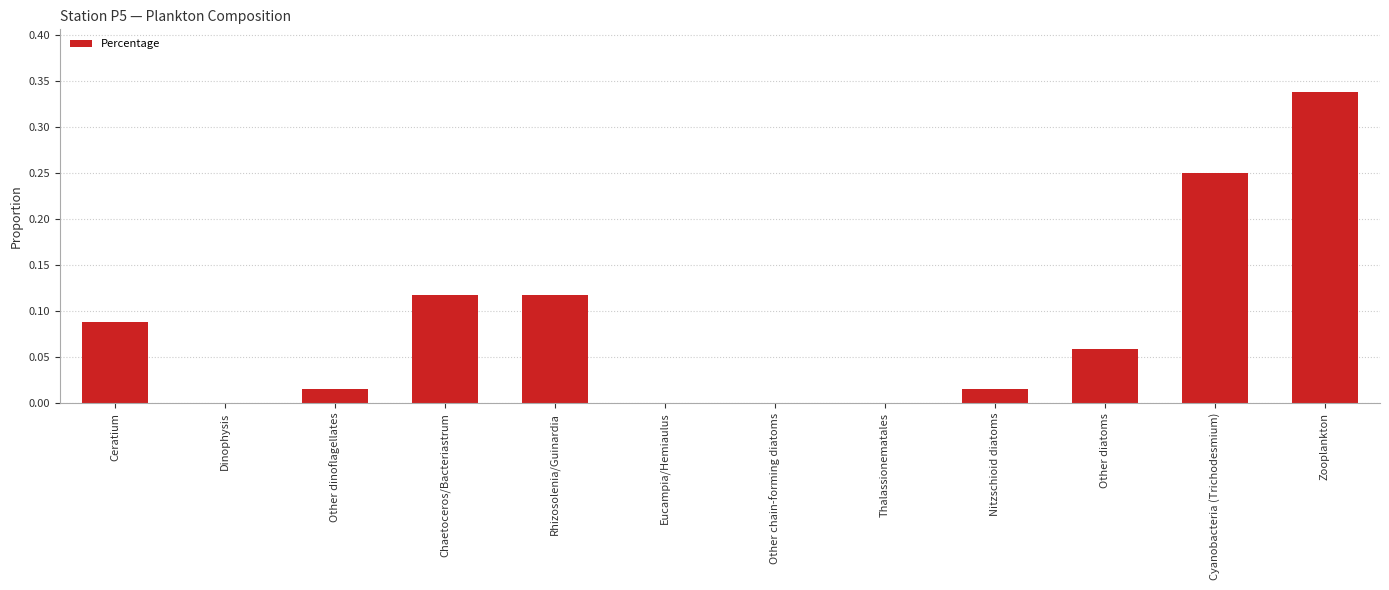

What is the change in value from Eucampia/Hemiaulus to Zooplankton?

+0.3